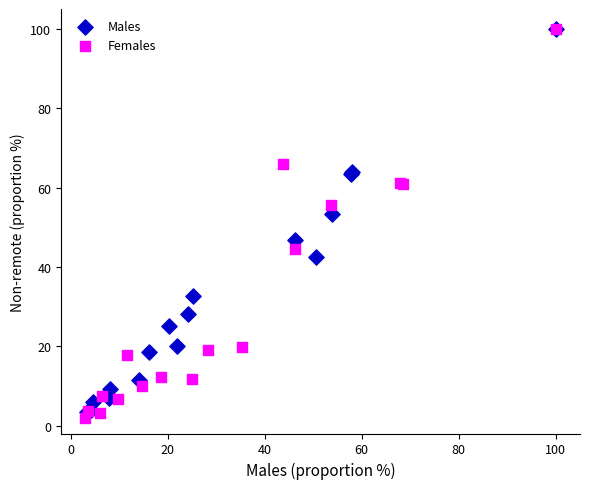

Which series has the widest spread of Y values?

Females